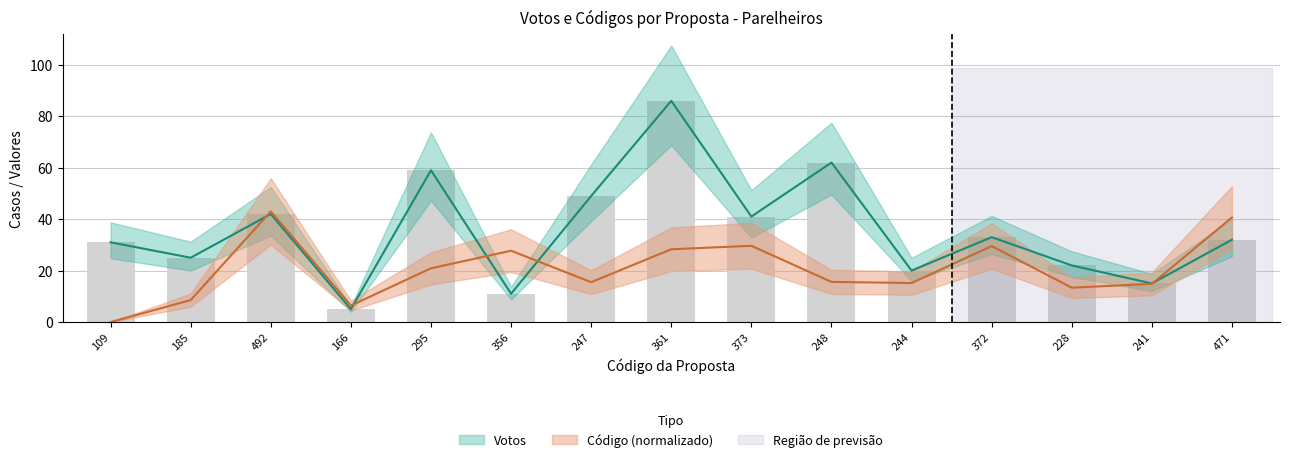

The Código series shows 28.3 at 361. True or false?

True